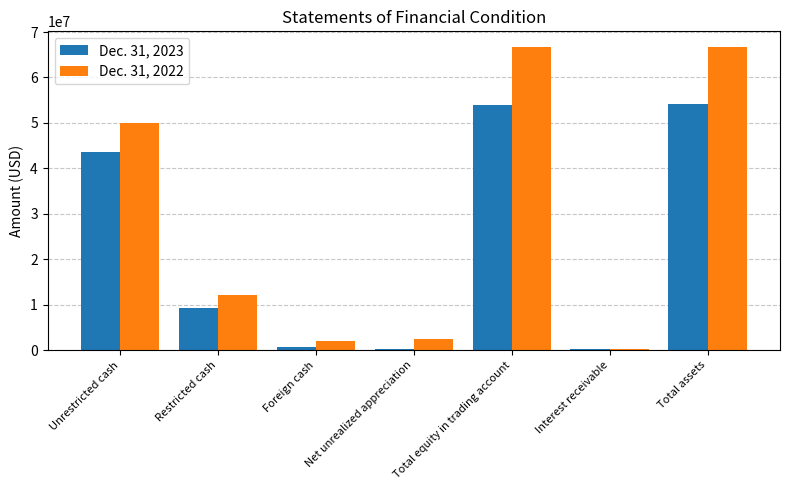

What is the greatest value displayed?

66814152